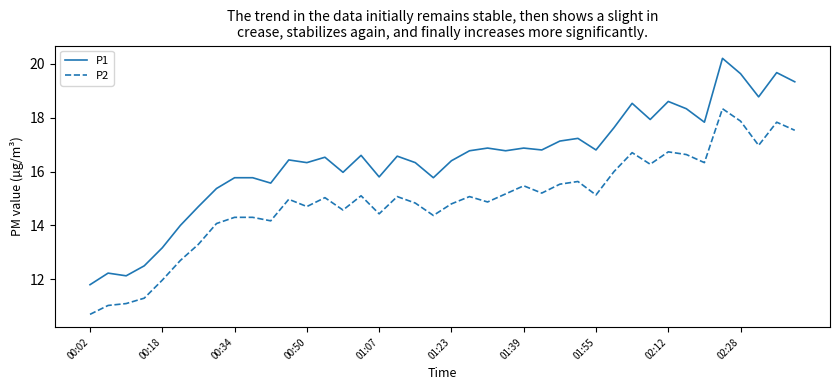

What is the maximum value shown in the chart?

20.2